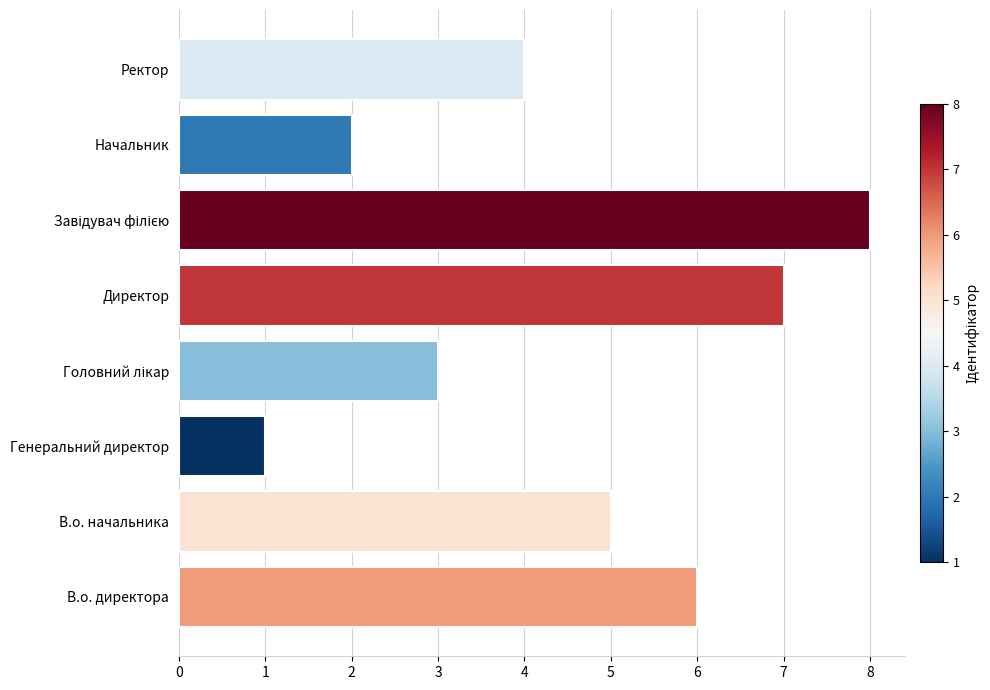

What is the difference between the maximum and minimum values?

7